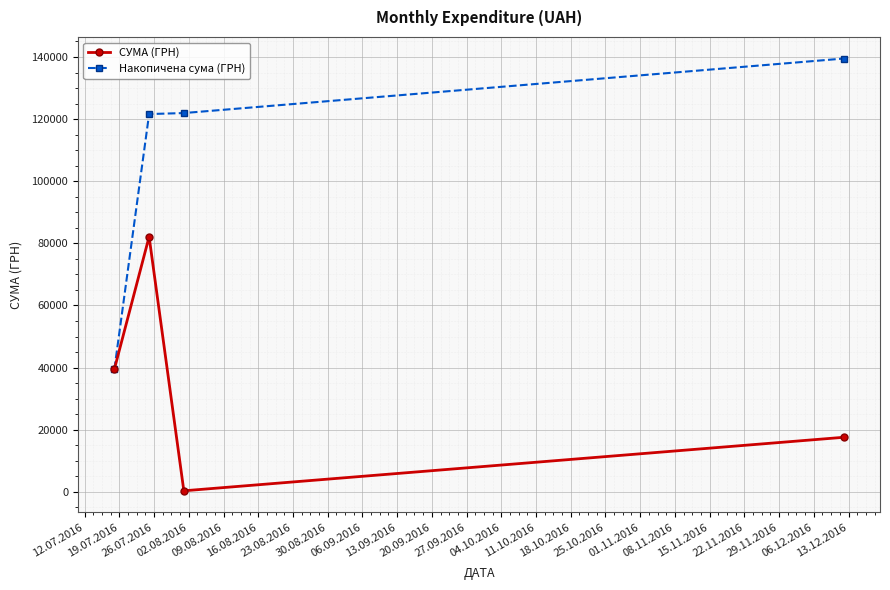

What is the highest value of the СУМА (ГРН) series?

82136.5